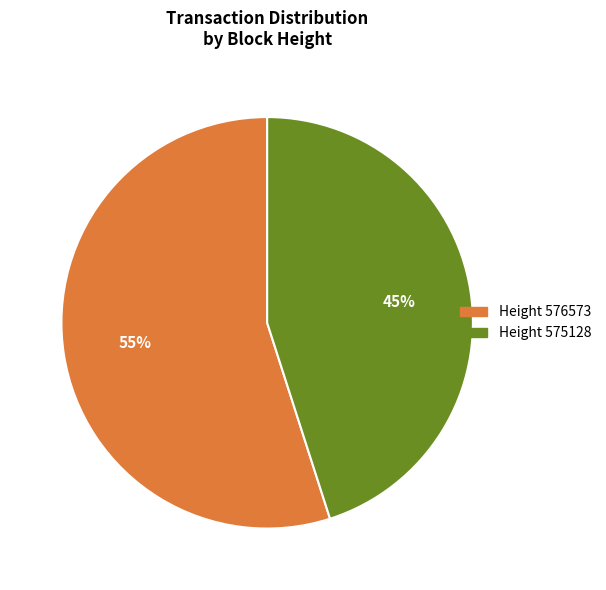

Is there a majority slice in this chart?

Yes